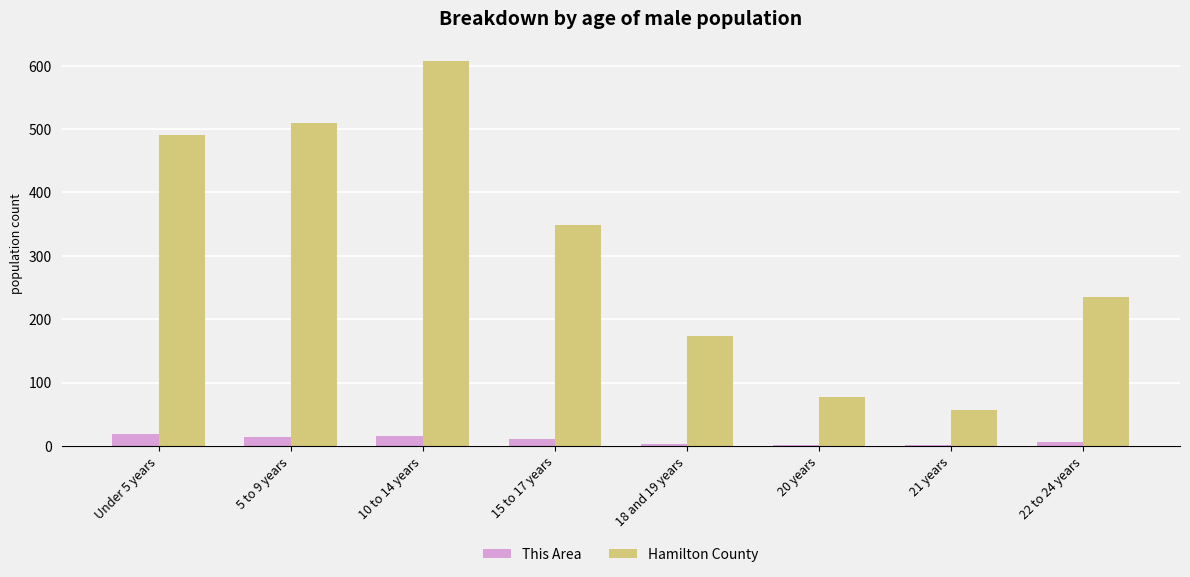

What is the greatest value displayed?

608